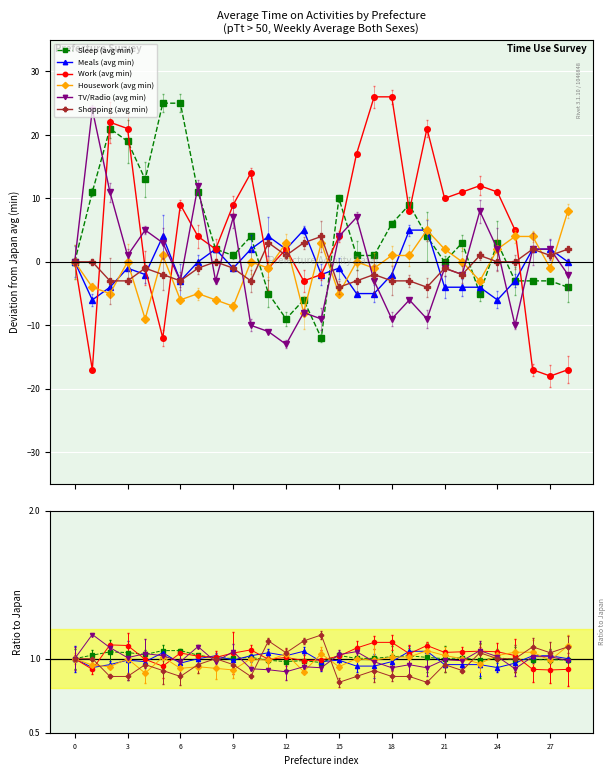

How many intersections are there between TV/Radio (avg min) and Housework (avg min)?

6